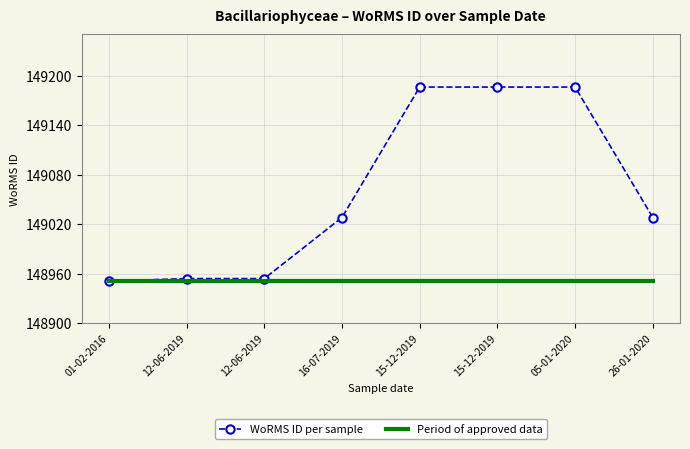

At how many categories does at least one series exceed 149117?

3